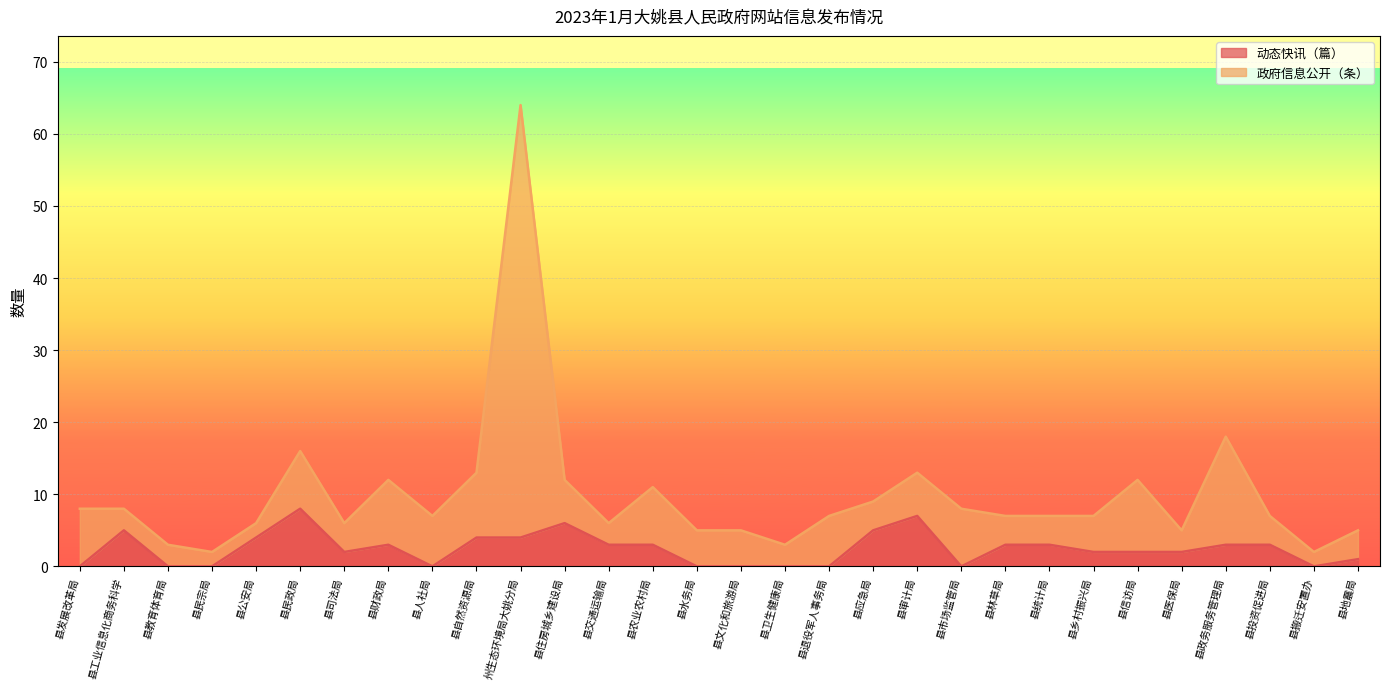

What is the total value across all series at 县财政局?

12